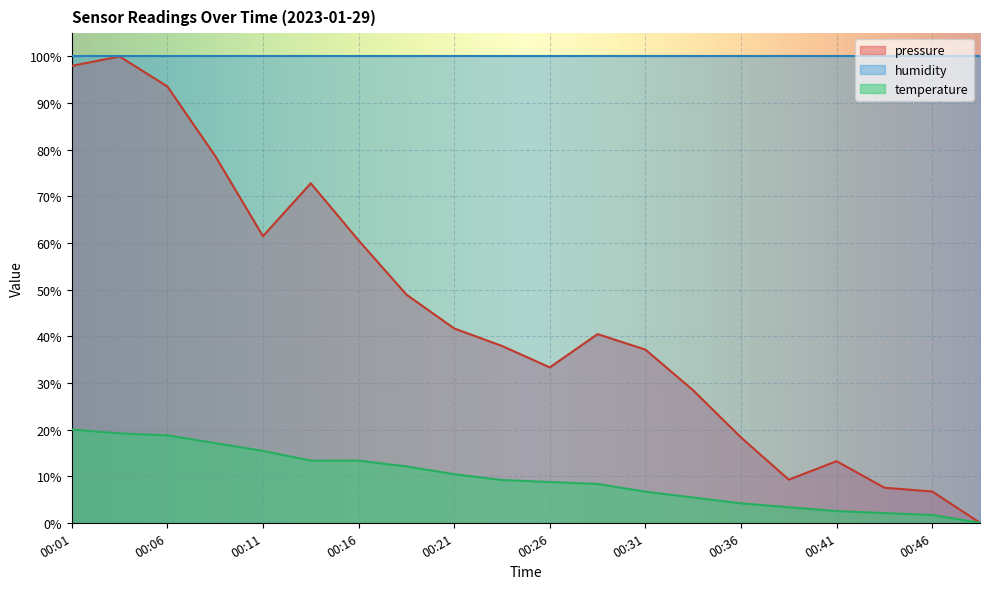

What is the spread (max minus min) of values at 00:21?

89.6